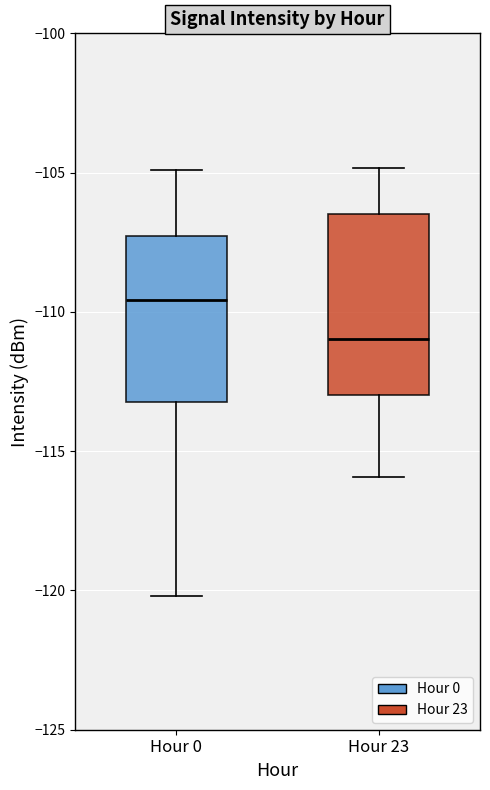

Reading left to right, read every box against the y-axis: the position of its median line, the range the box covers, and the ends of its whiskers. The values are not printed on the chart, so give them approximately, as read against the axis.

Hour 0: median -109.5, box -113.0 to -107.5, whiskers -120.0 to -105.0
Hour 23: median -111.0, box -113.0 to -106.5, whiskers -116.0 to -105.0